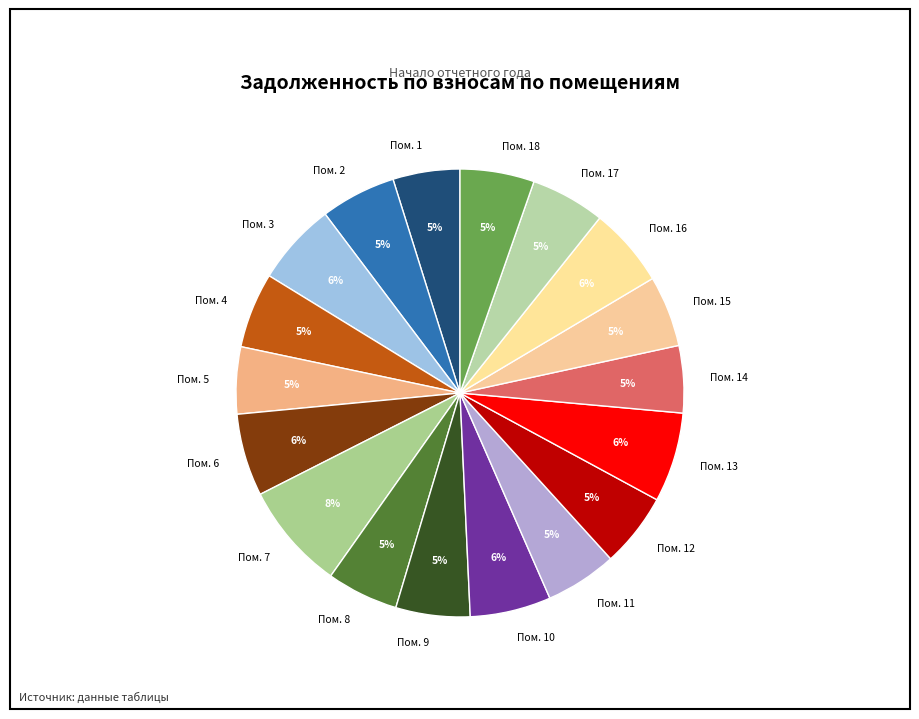

What percentage is the Пом. 5 slice, to the nearest percent?

5%